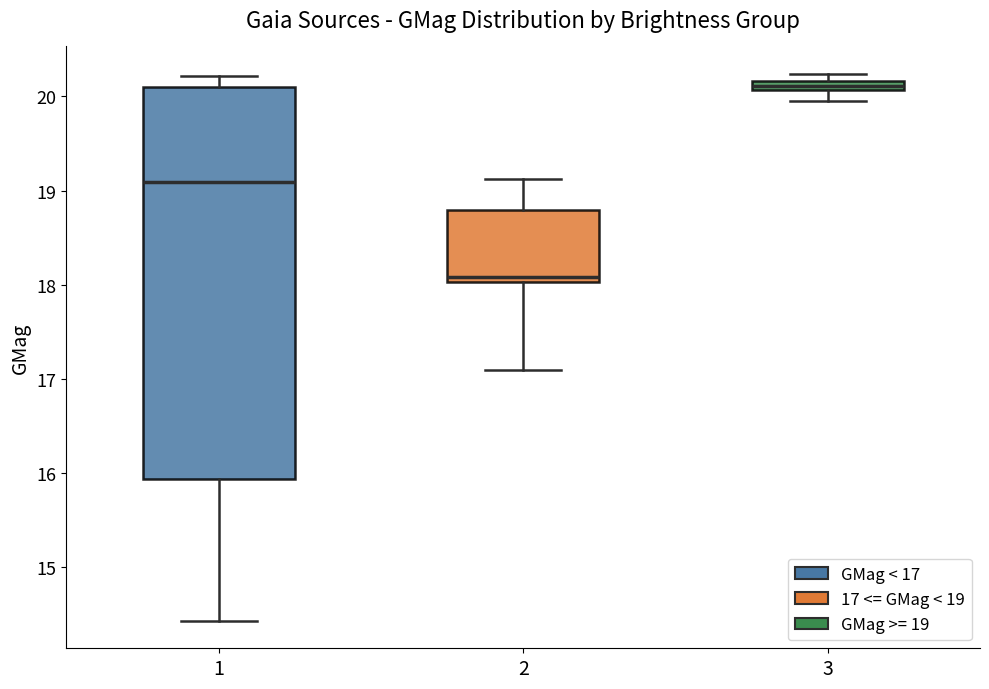

Which box's median line is the lowest?

2